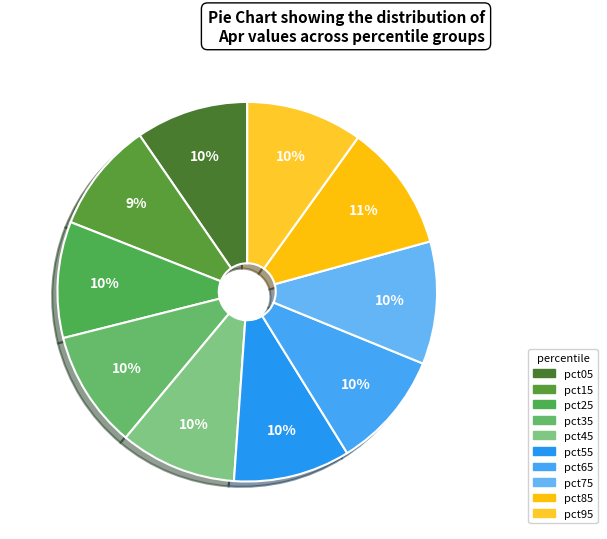

To the nearest percent, what portion does pct85 represent?

11%